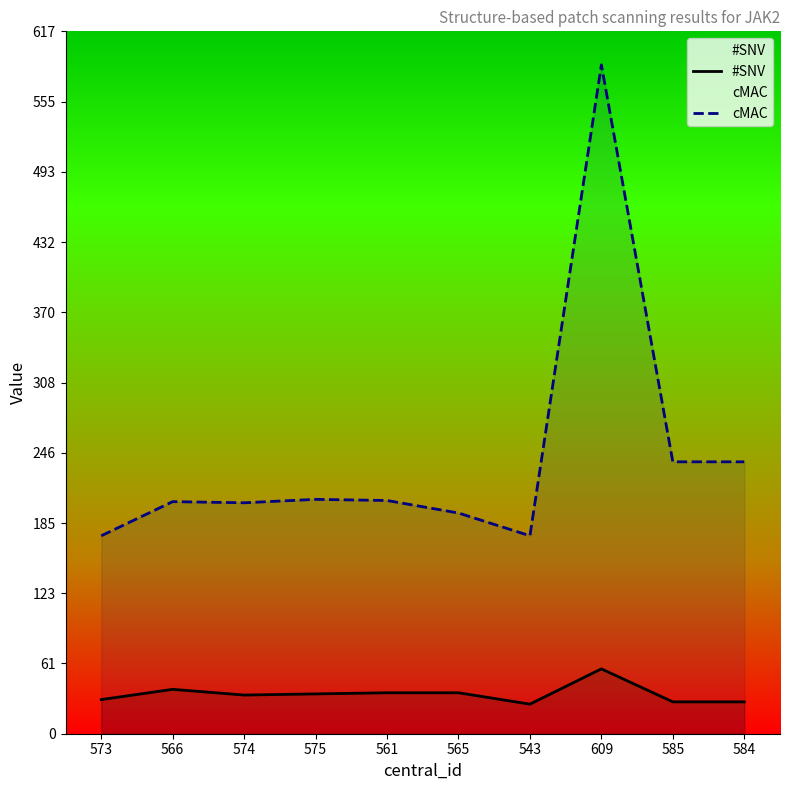

What is the label of the 3rd point from the left?

574